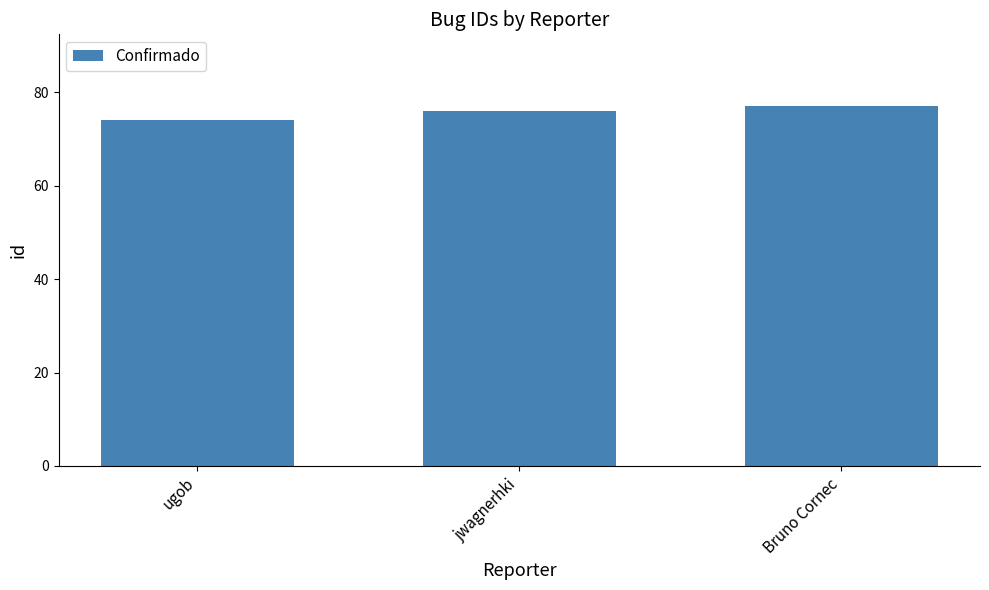

The value at Bruno Cornec is 77. True or false?

True